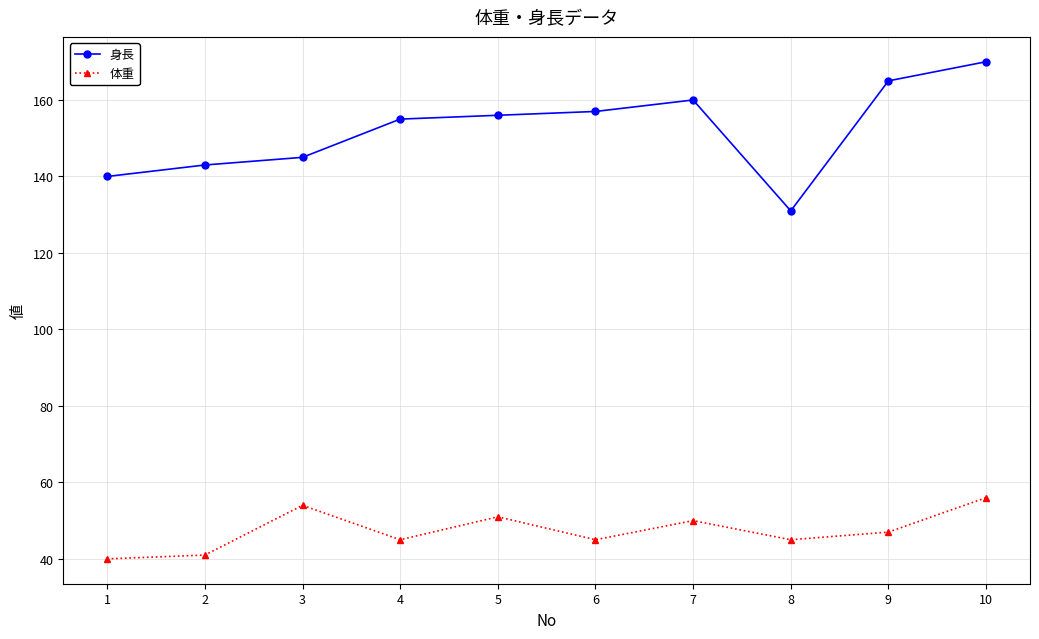

What is the smallest value displayed?

40